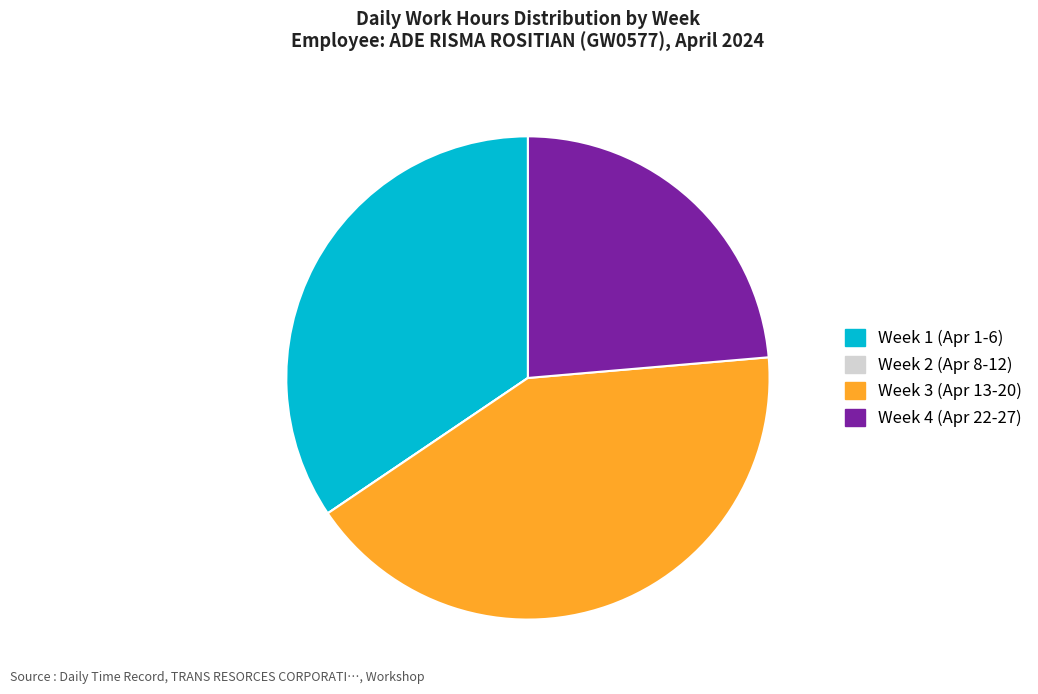

Which has a higher value, Week 3 (Apr 13-20) or Week 4 (Apr 22-27)?

Week 3 (Apr 13-20)